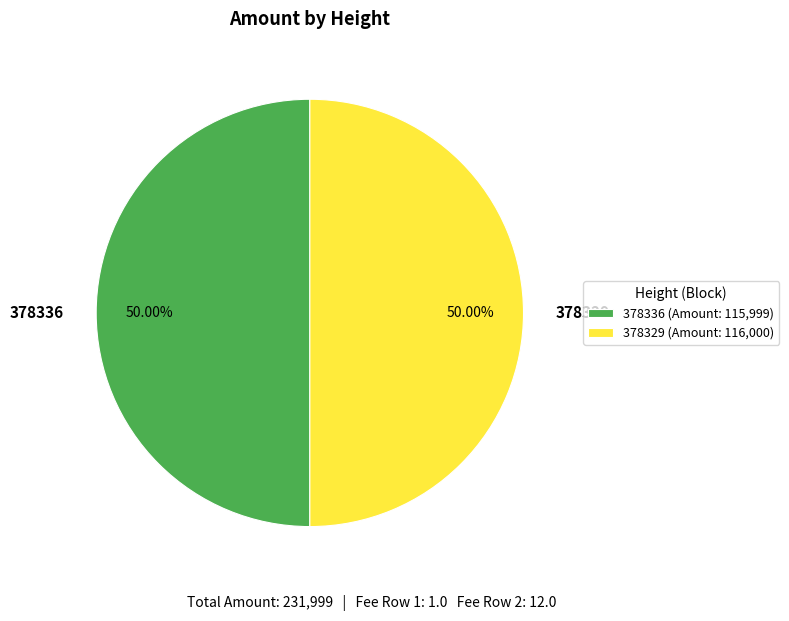

How many slices are in this pie chart?

2